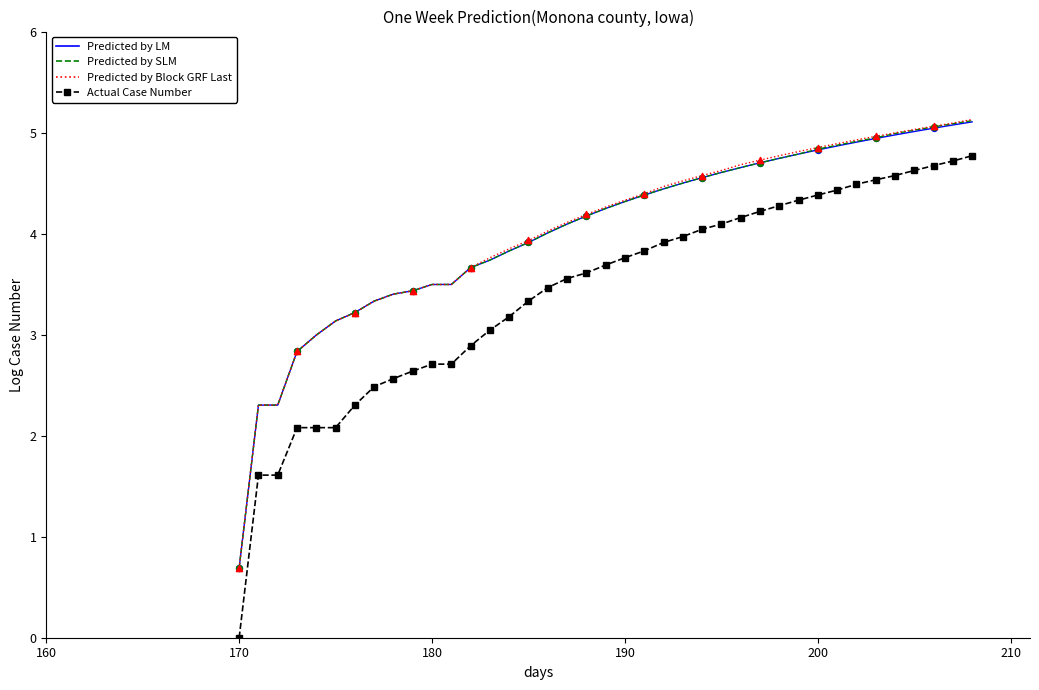

Which series has the widest spread of values?

Actual Case Number